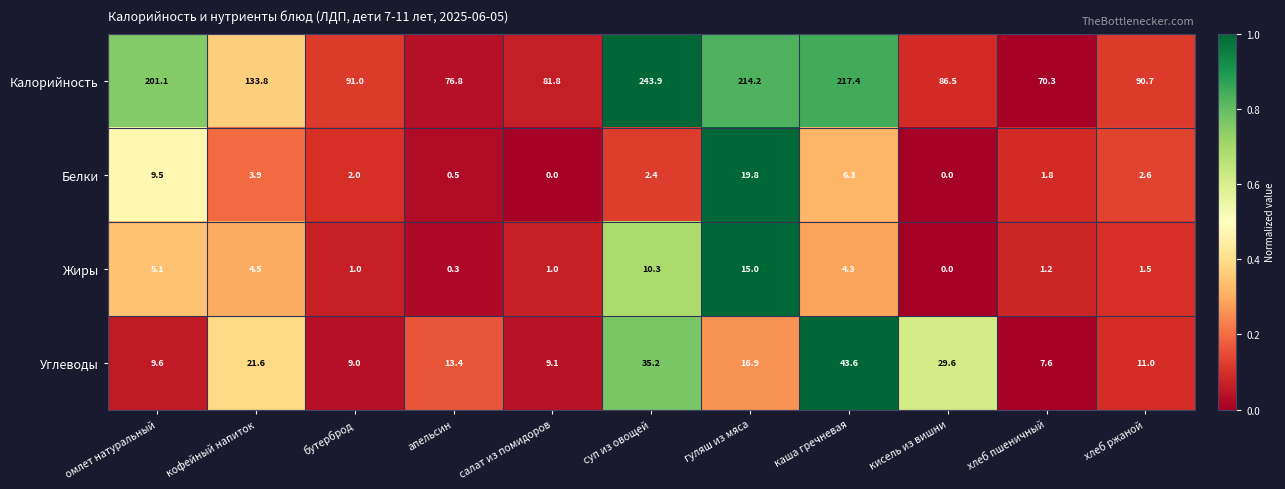

What is the highest value of the Белки series?

19.8